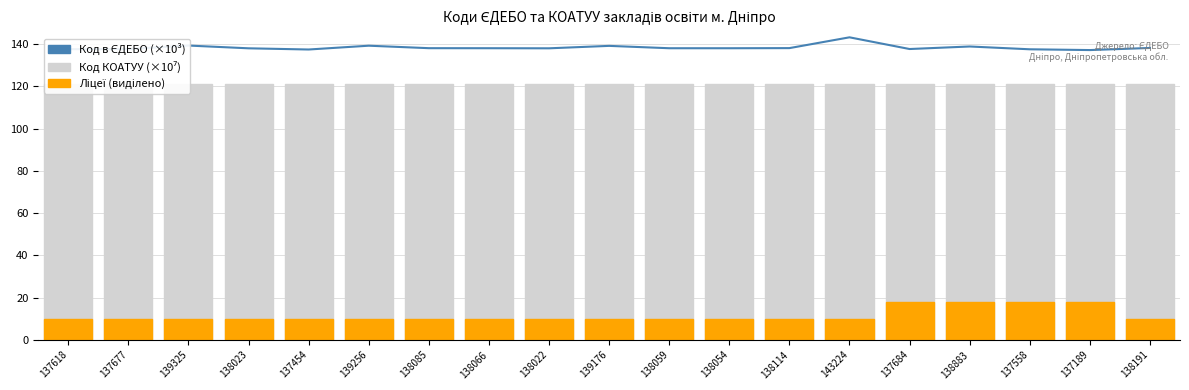

Between 138085 and 138114, which series saw the biggest shift?

Код в ЄДЕБО (×10³)